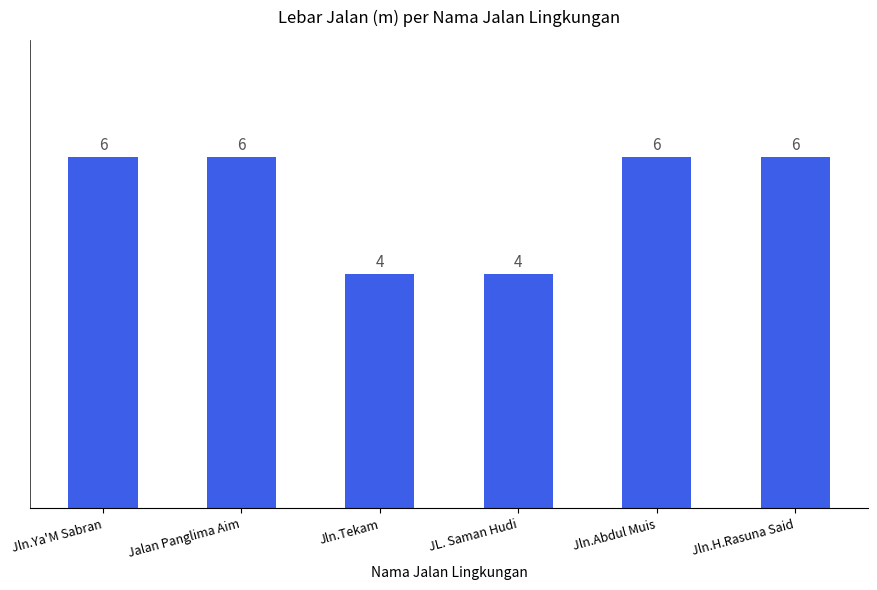

What is the average value?

5